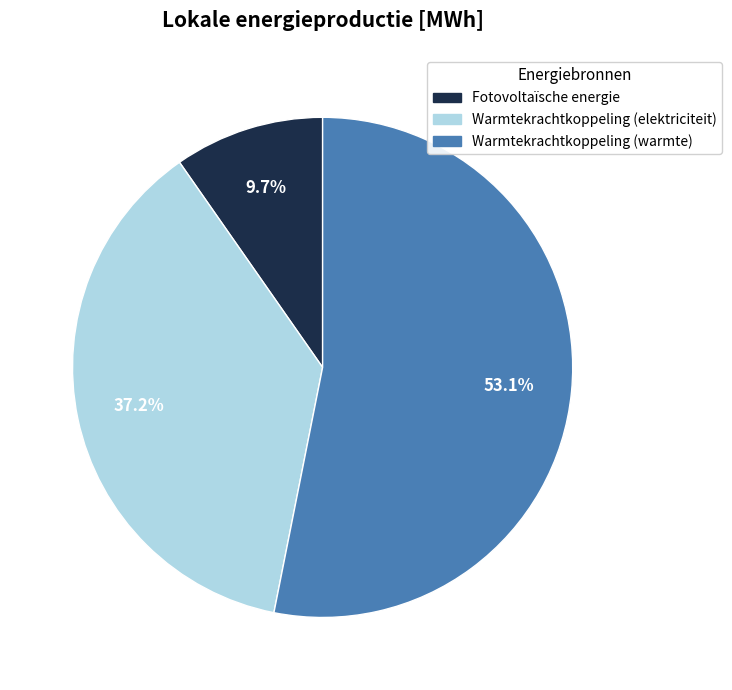

Between Warmtekrachtkoppeling (warmte) and Warmtekrachtkoppeling (elektriciteit), which is larger?

Warmtekrachtkoppeling (warmte)